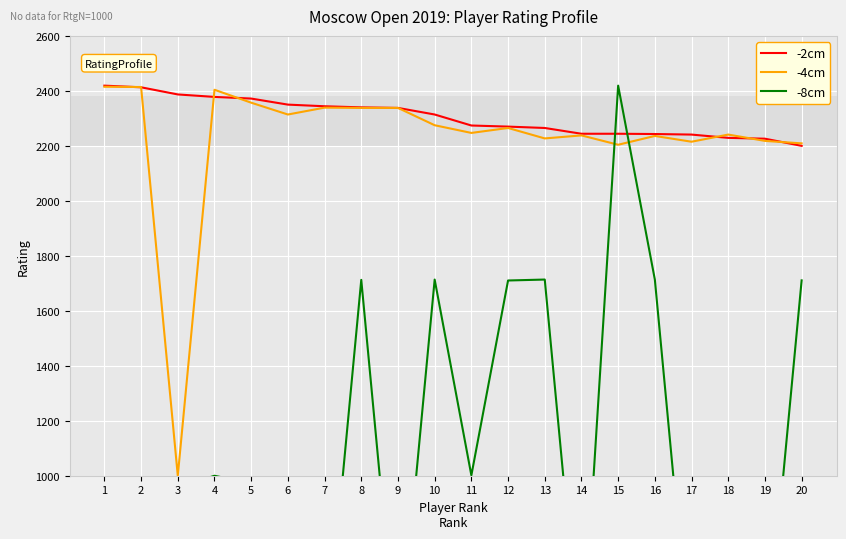

How many categories are shown in the chart?

20